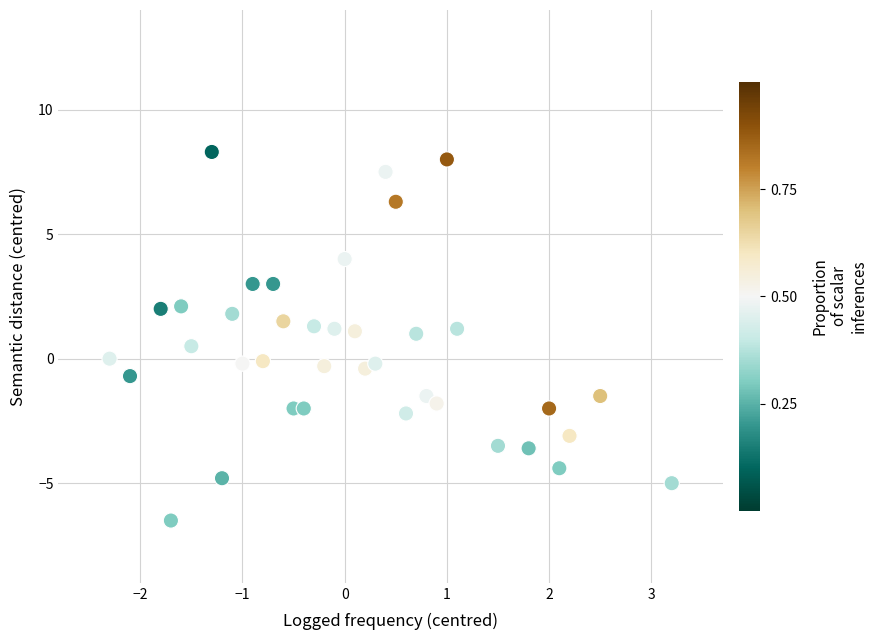

What is the range of Y values (max minus min)?

14.8